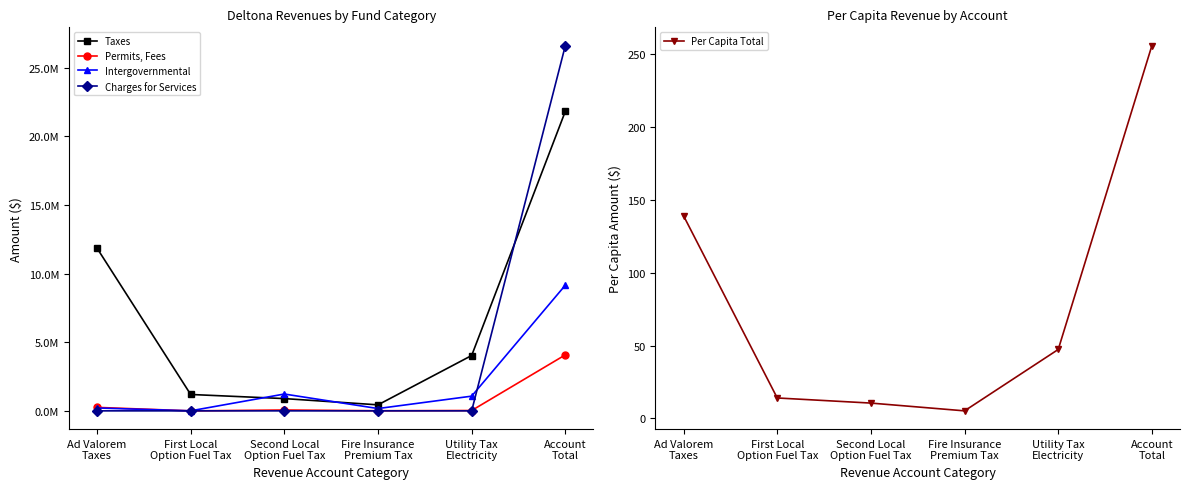

How many interior local valleys does the Per Capita Total series have?

1